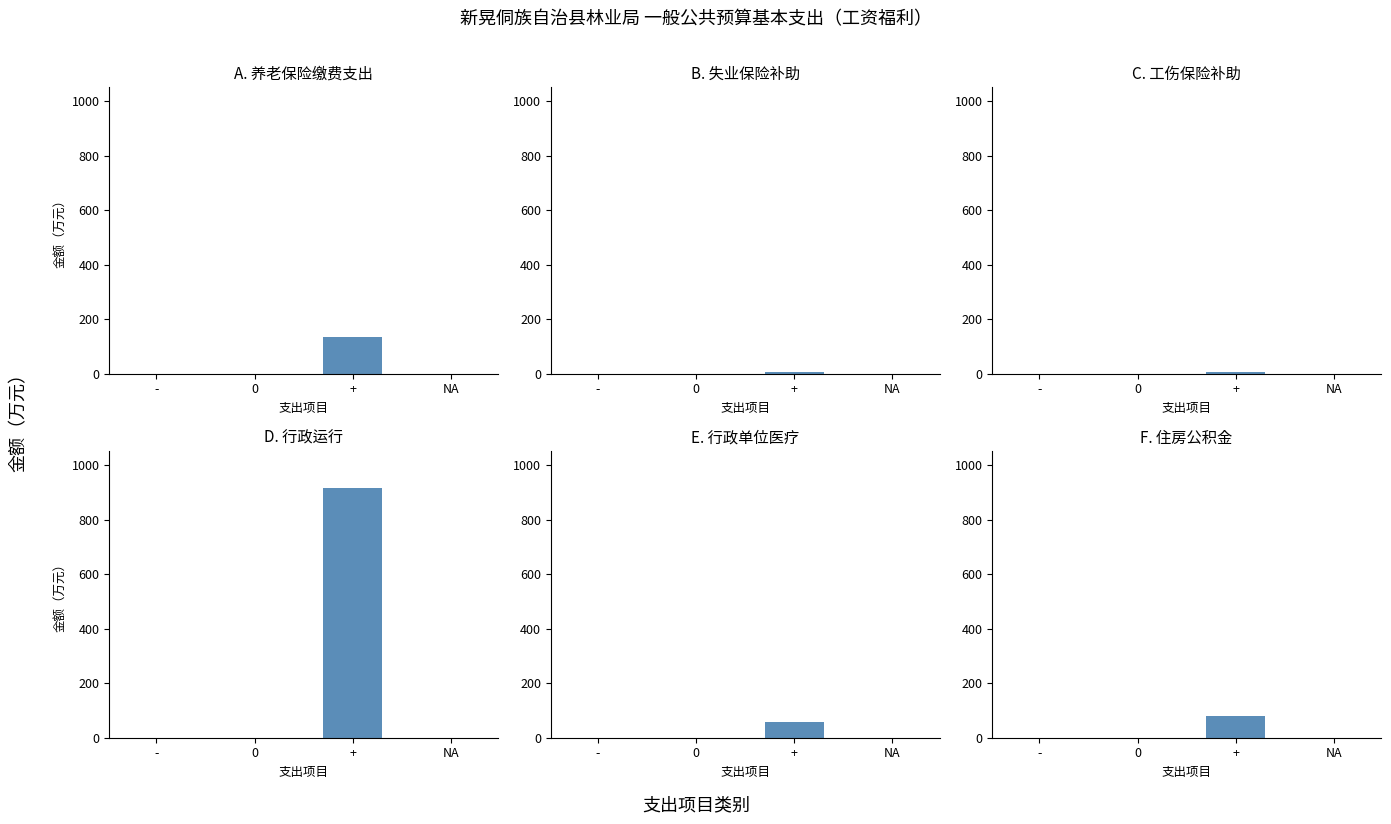

What is the greatest value displayed?

917.0